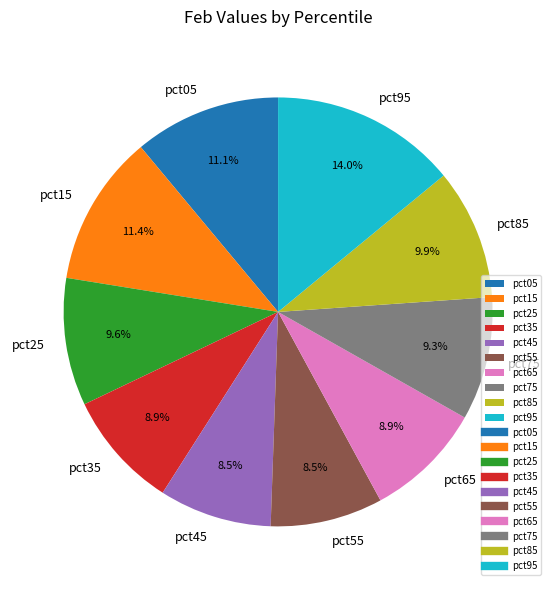

Which category has the biggest portion of the pie?

pct95